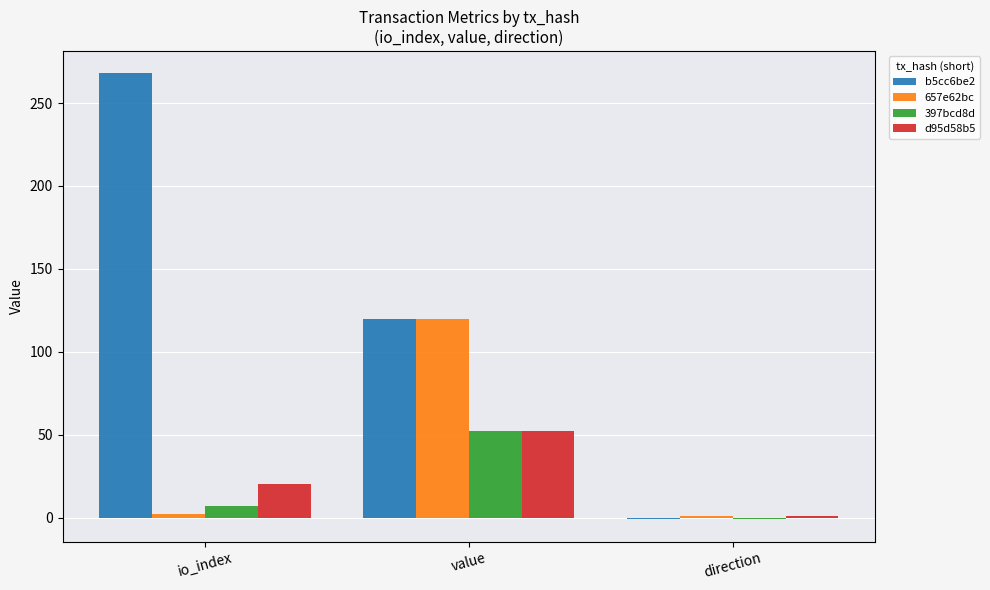

How many positive values does the 397bcd8d series have?

2